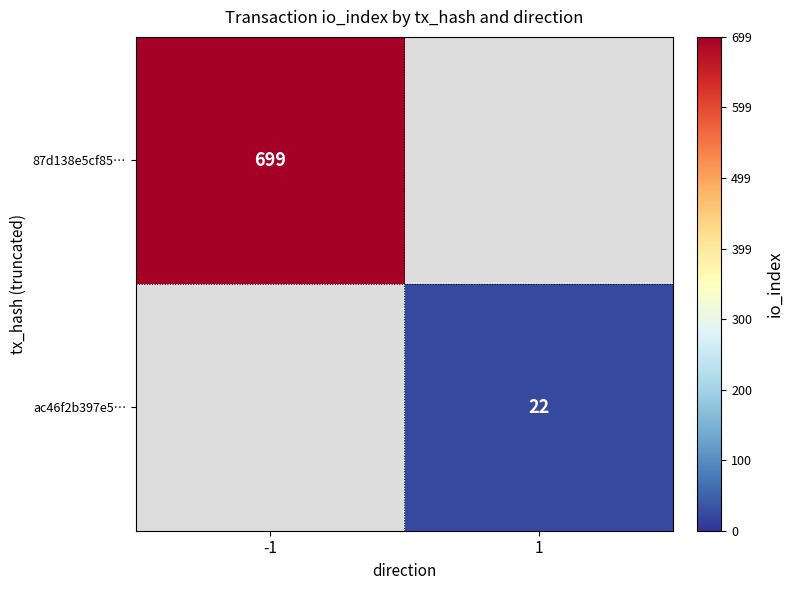

How many series are shown in this chart?

2